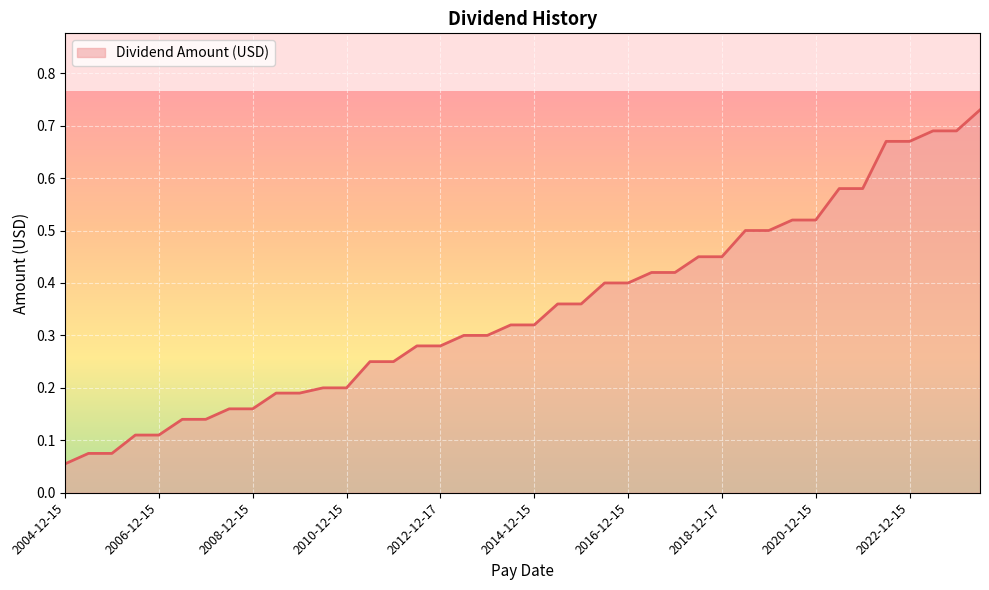

Does the chart display data point markers on the line(s)?

No